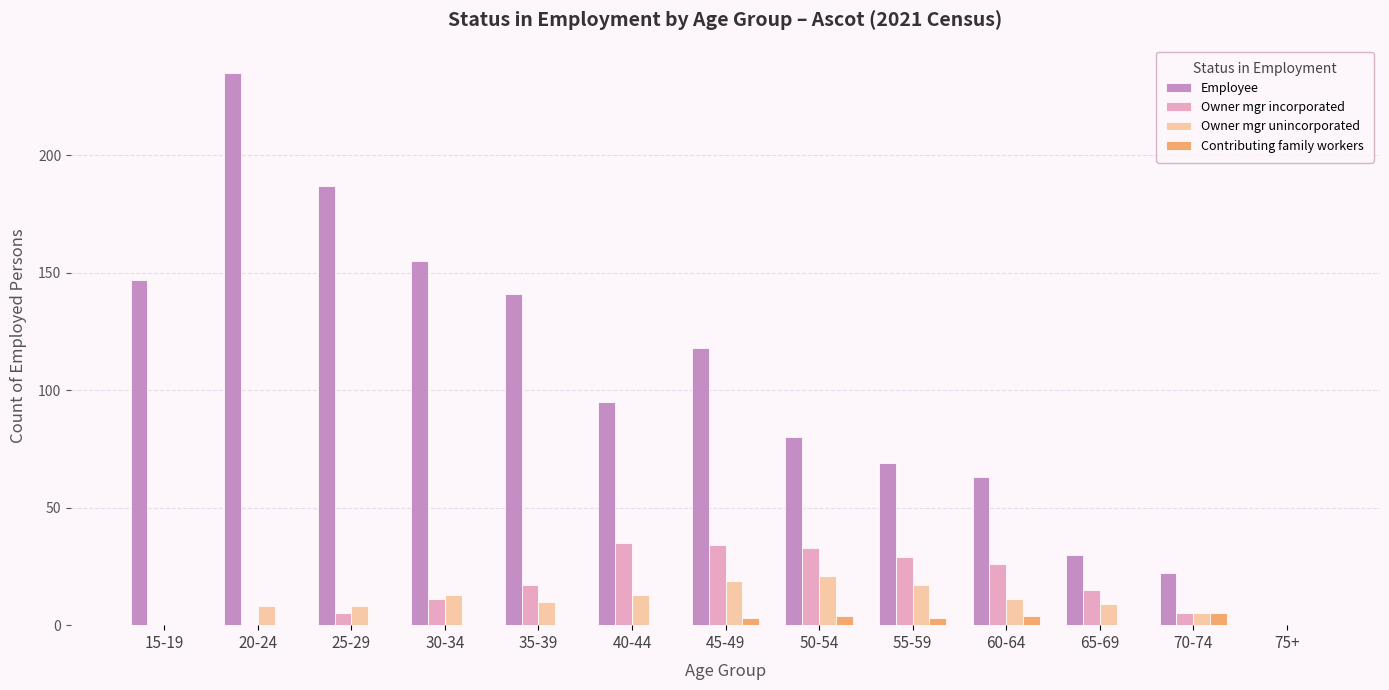

What is the sum of all Owner mgr unincorporated values?

134